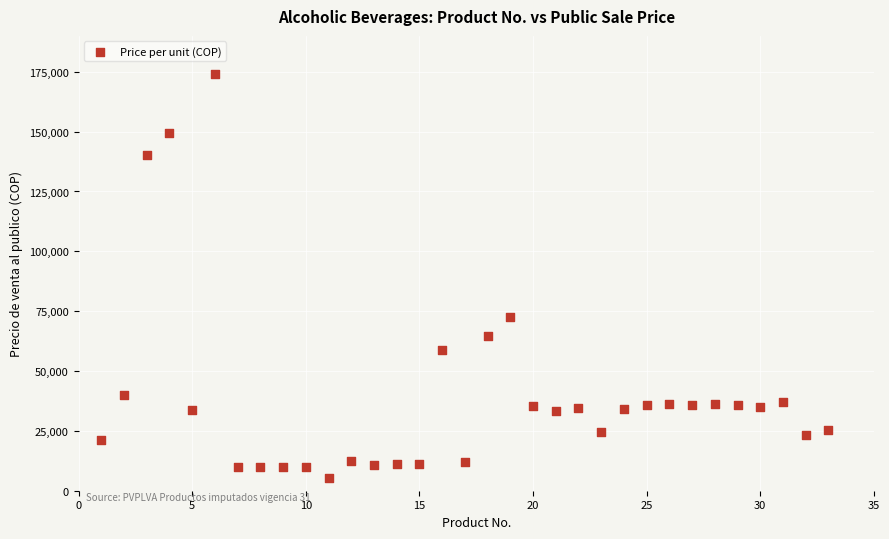

What is the range of Y values (max minus min)?

169029